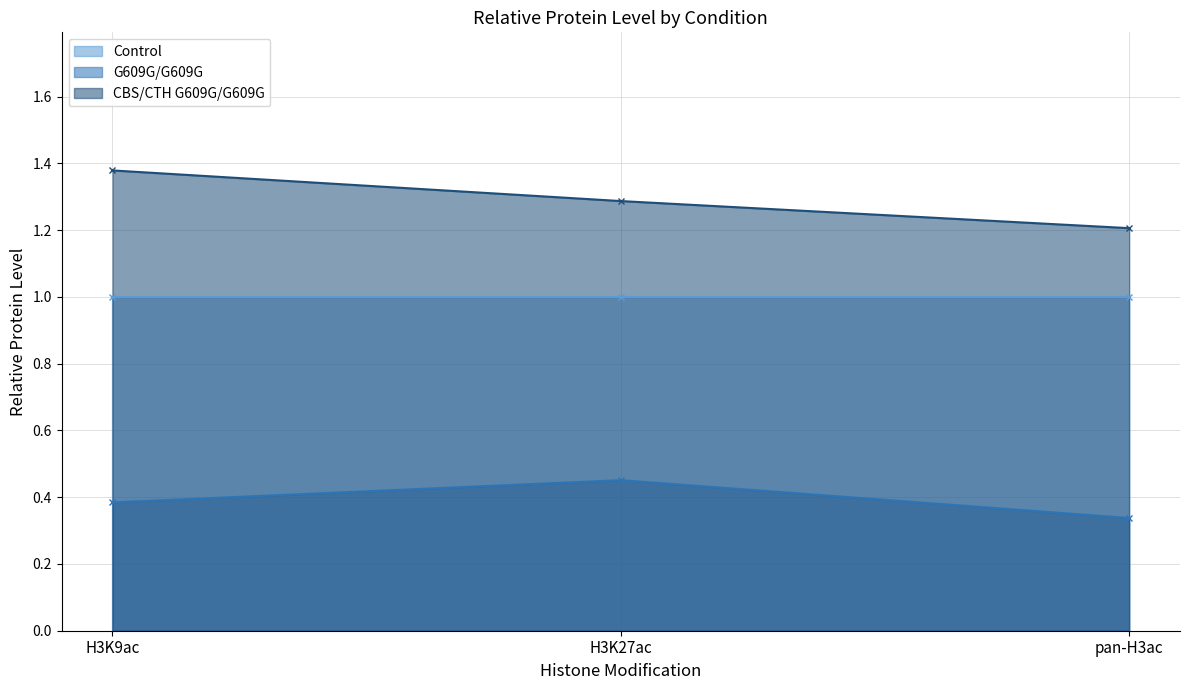

Where is CBS/CTH G609G/G609G nearest to the value 1?

pan-H3ac